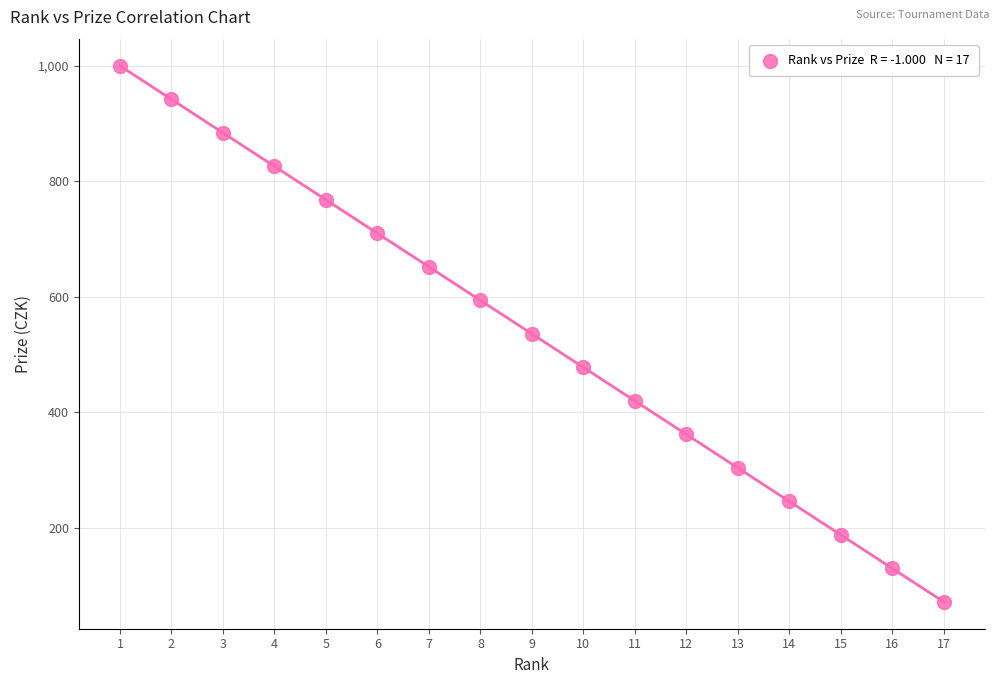

What is the range of Y values (max minus min)?

928